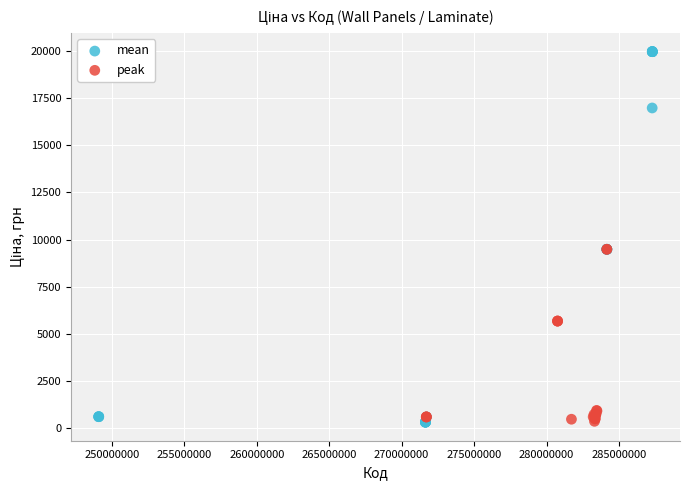

Which series has the largest Y range (max minus min)?

mean